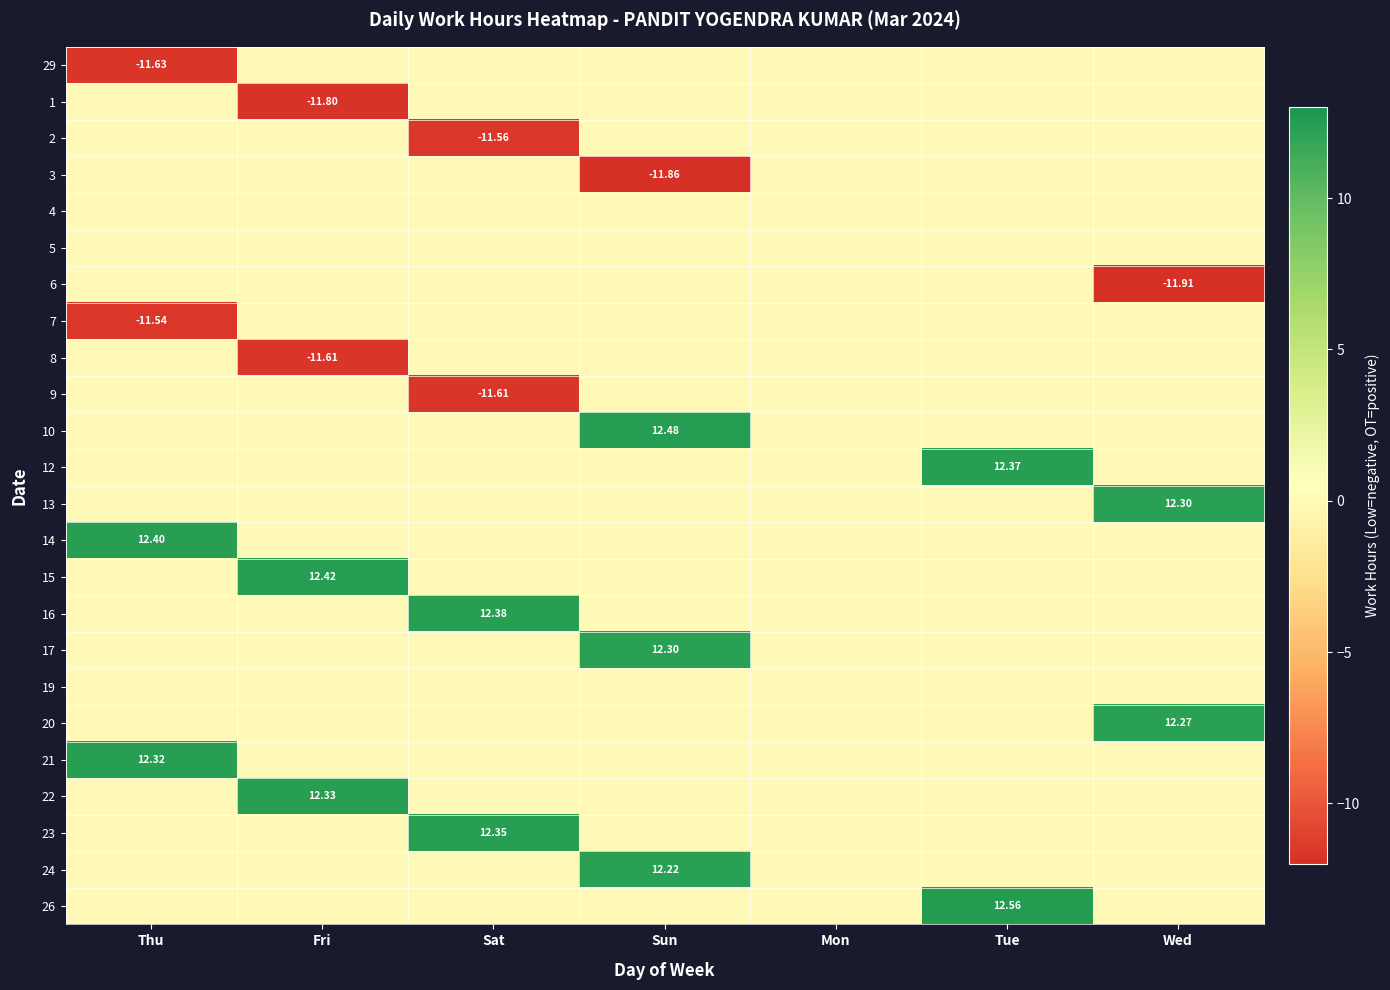

What is the total value across all series at Tue?

24.9